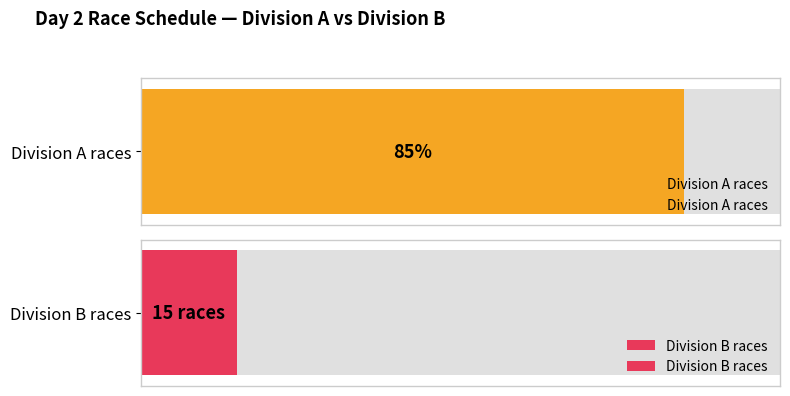

Where does the data first go above 6?

A